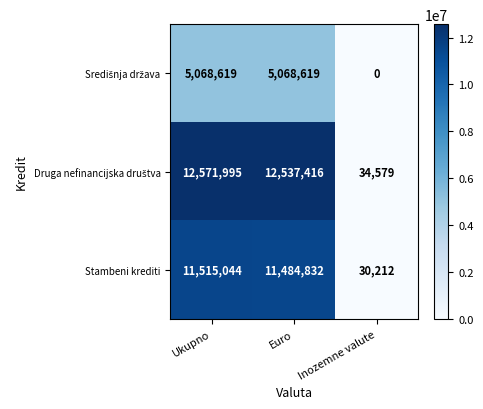

At which category is the sum across all series the highest?

Ukupno